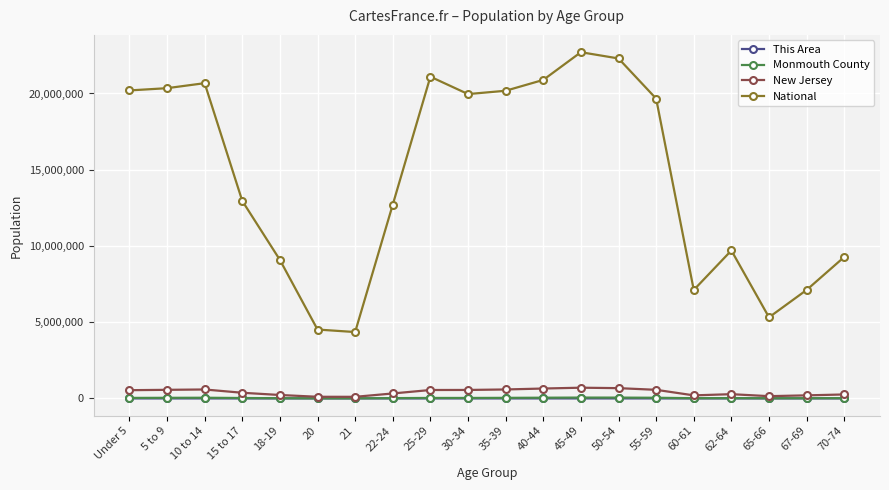

True or false: This Area and National cross at least once.

False